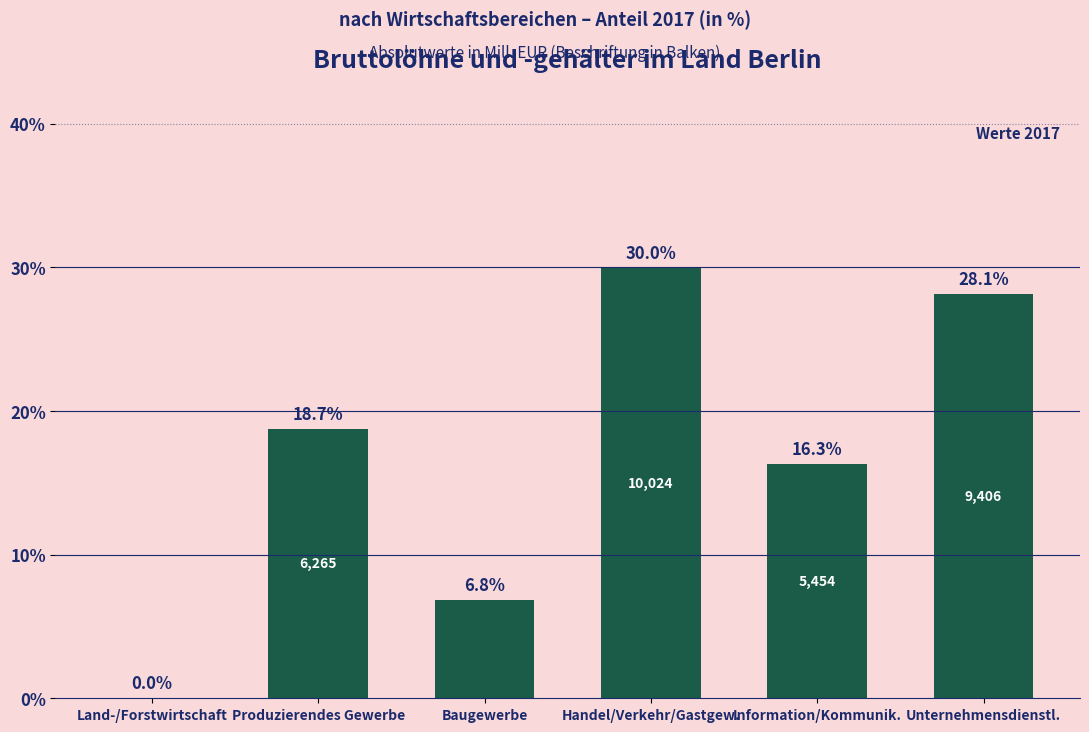

What is the sum of all values?

100.0